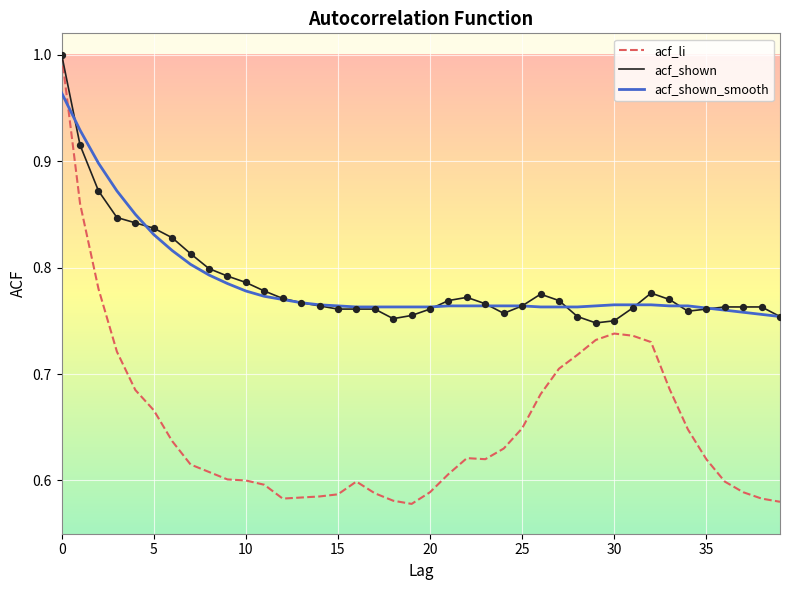

At how many categories does at least one series exceed 0?

40